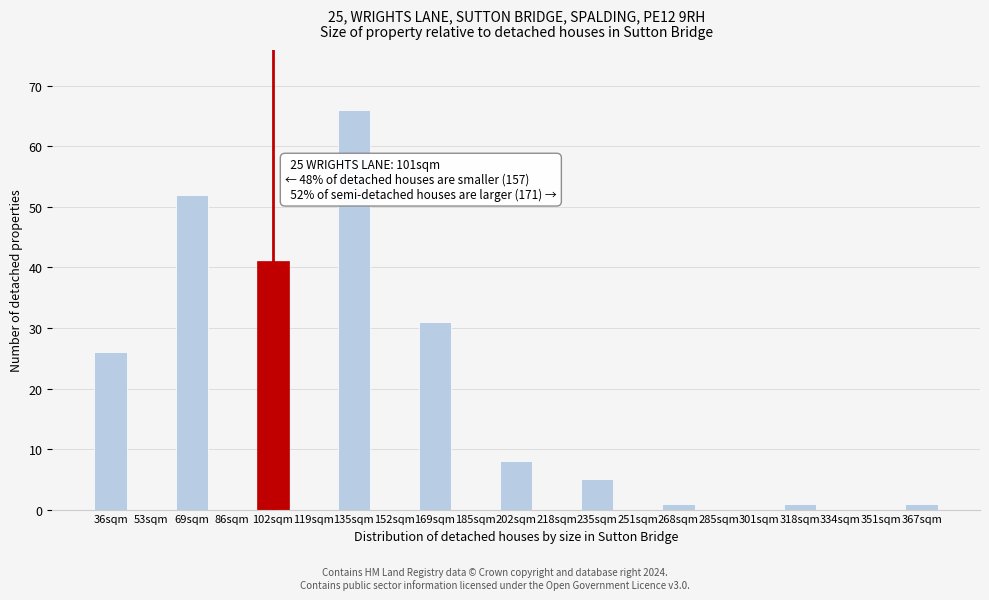

Reading right to left, transcribe all the data shown in this chart.

367sqm=1	351sqm=0	334sqm=0	318sqm=1	301sqm=0	285sqm=0	268sqm=1	251sqm=0	235sqm=5	218sqm=0	202sqm=8	185sqm=0	169sqm=31	152sqm=0	135sqm=66	119sqm=0	102sqm=41	86sqm=0	69sqm=52	53sqm=0	36sqm=26